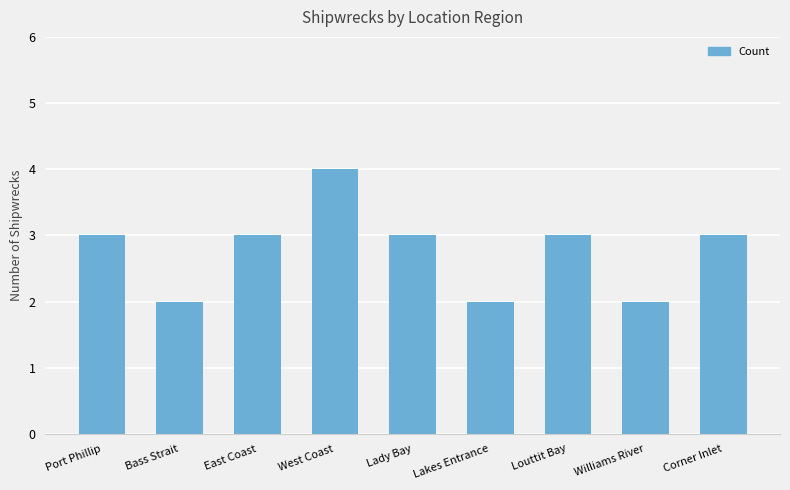

True or false: the data shows 1 at West Coast.

False